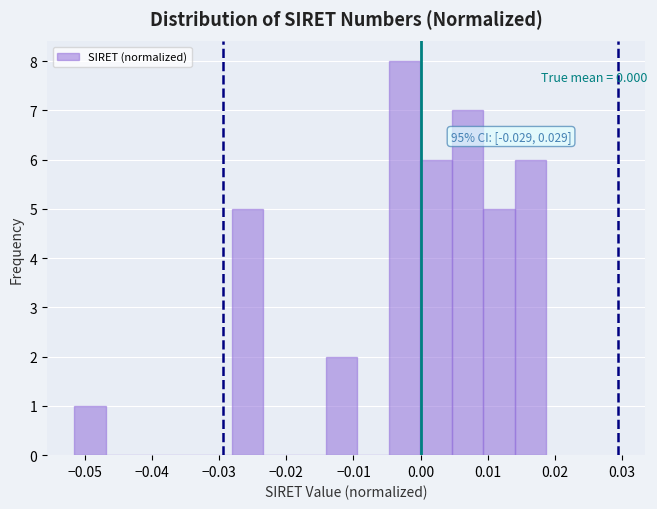

Which range on the x-axis has the tallest bar?

-0.005 to 0.000